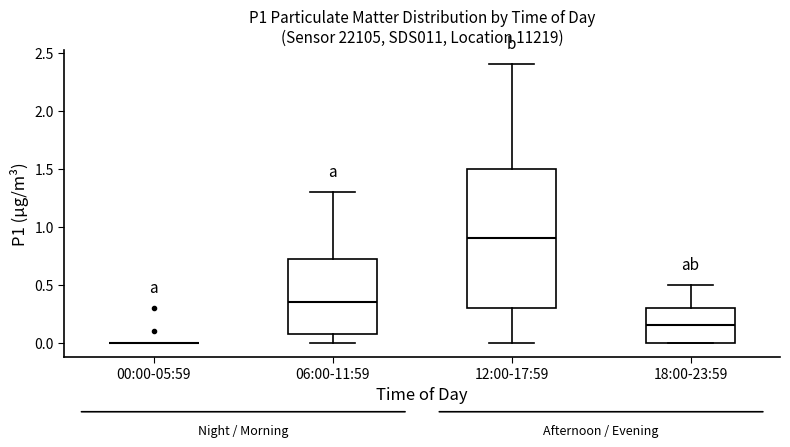

Where is the upper edge of the box for 18:00-23:59 on the y-axis? The values are not printed on the chart, so give them approximately, as read against the axis.

0.30